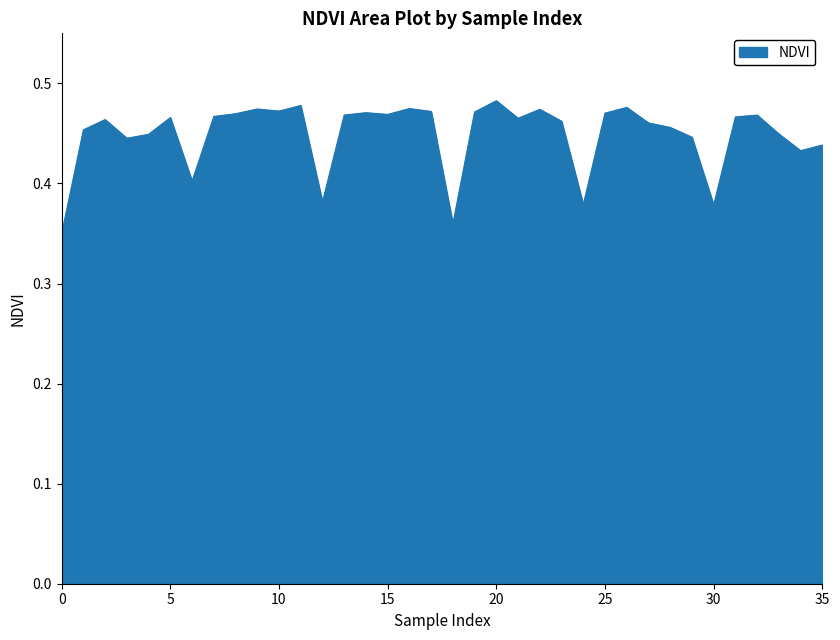

Reading right to left, transcribe all the data shown in this chart.

35=0.4	34=0.4	33=0.4	32=0.5	31=0.5	30=0.4	29=0.4	28=0.5	27=0.5	26=0.5	25=0.5	24=0.4	23=0.5	22=0.5	21=0.5	20=0.5	19=0.5	18=0.4	17=0.5	16=0.5	15=0.5	14=0.5	13=0.5	12=0.4	11=0.5	10=0.5	9=0.5	8=0.5	7=0.5	6=0.4	5=0.5	4=0.4	3=0.4	2=0.5	1=0.5	0=0.3